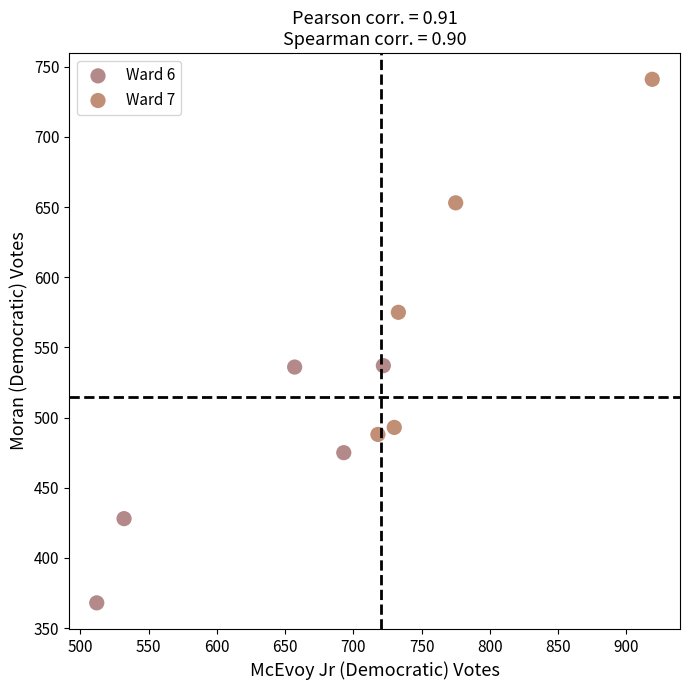

Which series reaches the maximum Y coordinate?

Ward 7